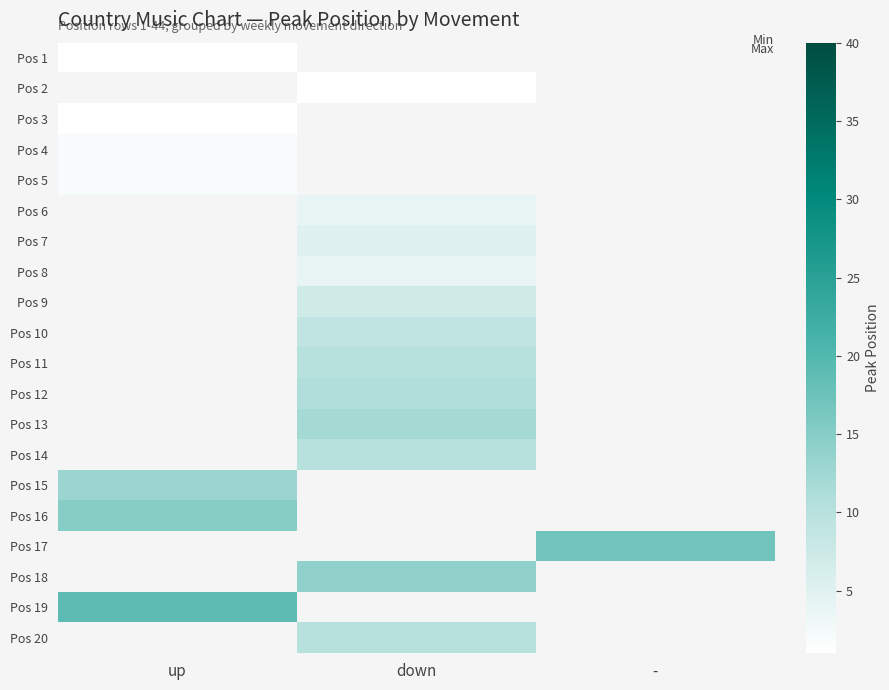

At which category does the chart reach its minimum across all series?

up